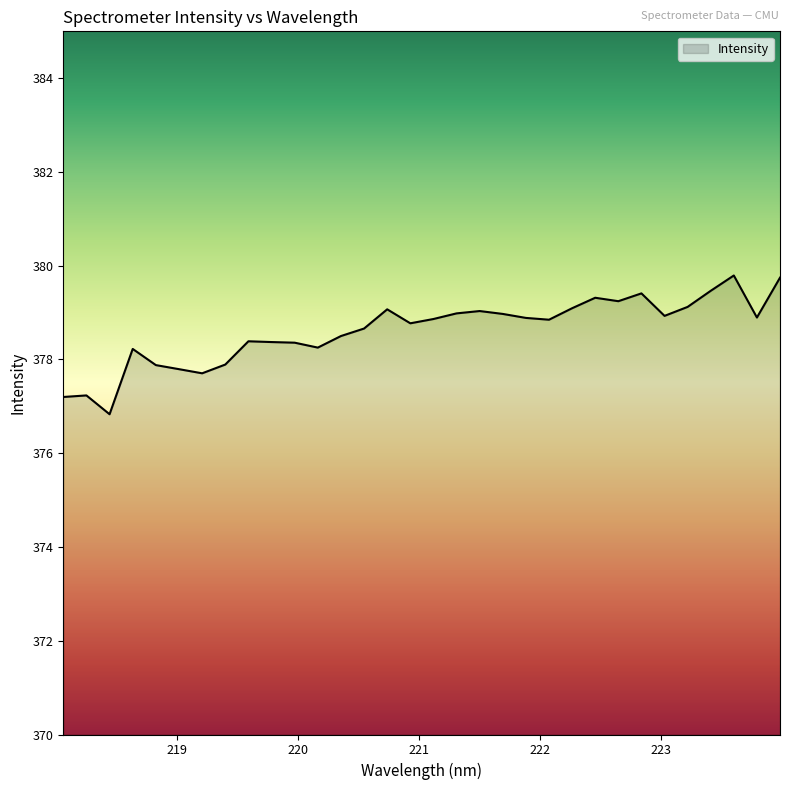

What is the minimum value shown in the chart?

376.8